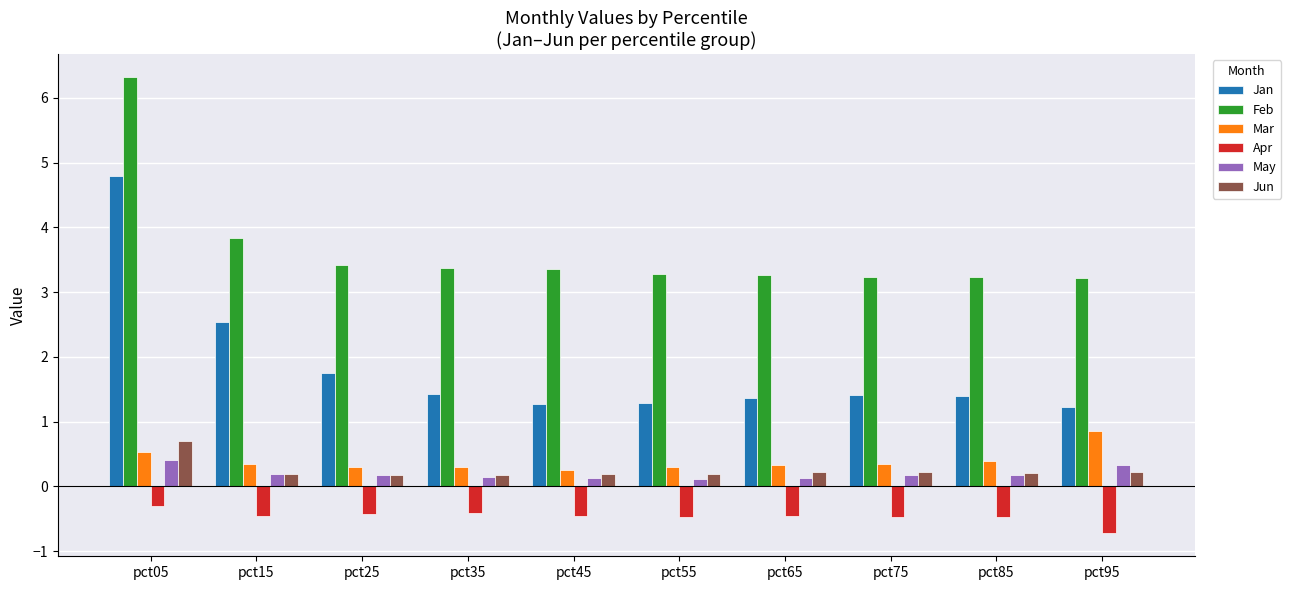

List the series in order of their peak value, highest first.

Feb, Jan, Mar, Jun, May, Apr